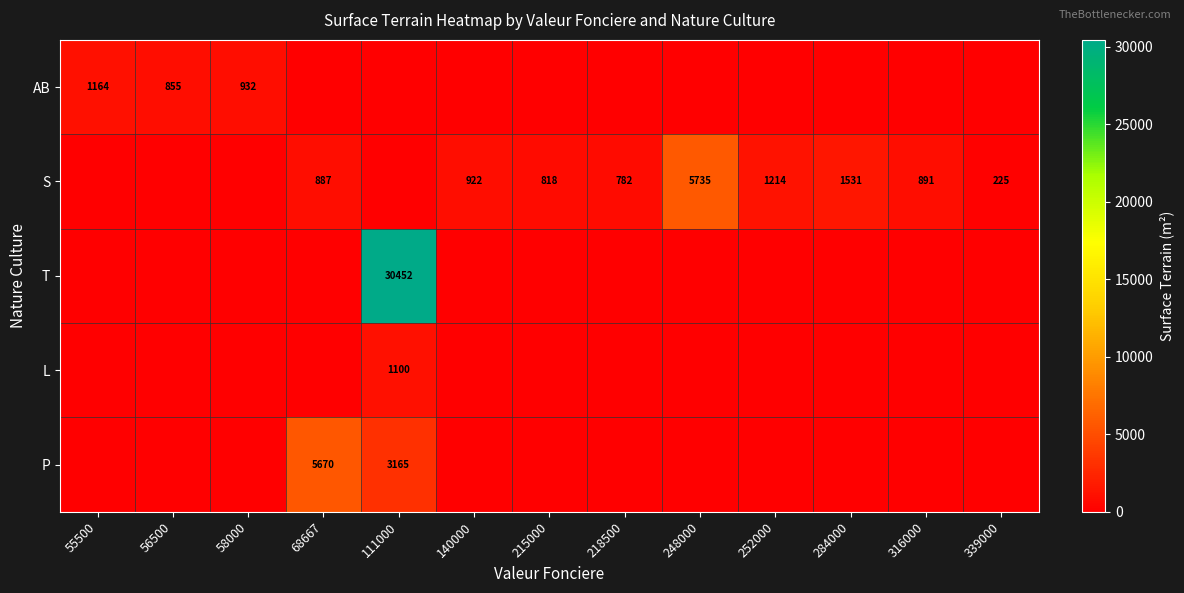

What is the maximum value shown in the chart?

30452